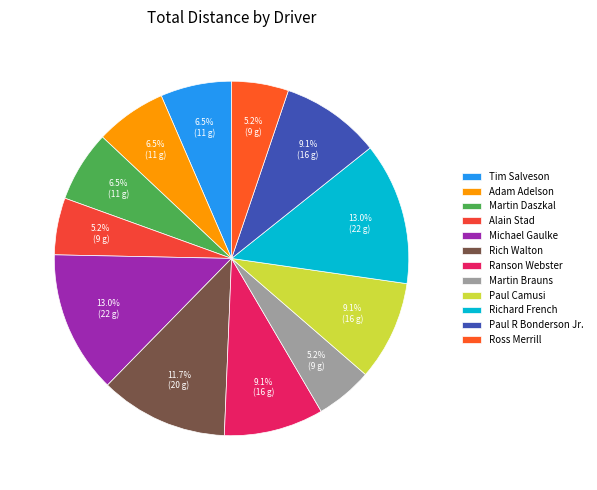

To the nearest percent, what is the average slice percentage?

8%